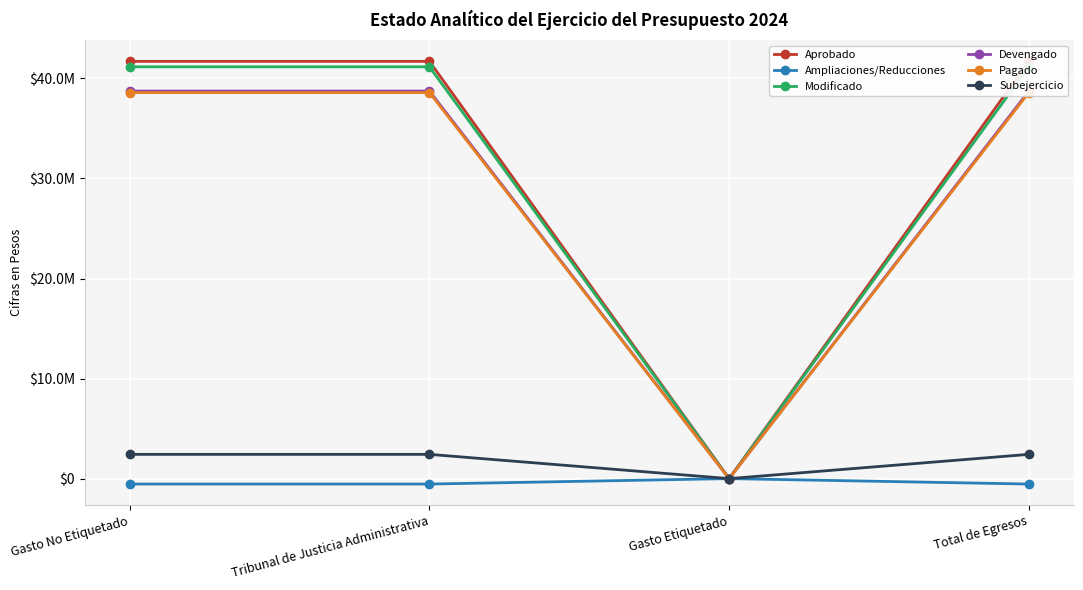

At which category does Pagado reach its first local valley?

Gasto Etiquetado